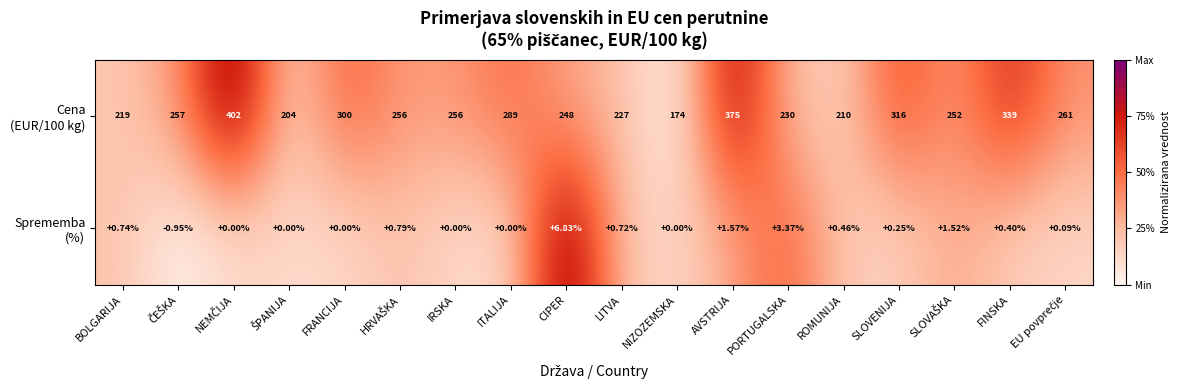

How many categories are shown in the chart?

18